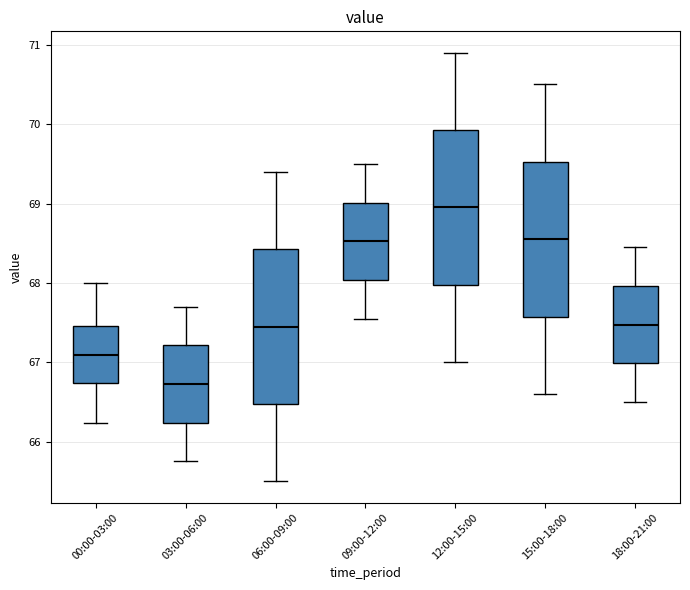

Reading left to right, read every box against the y-axis: the position of its median line, the range the box covers, and the ends of its whiskers. The values are not printed on the chart, so give them approximately, as read against the axis.

00:00-03:00: median 67.1, box 66.7 to 67.5, whiskers 66.2 to 68.0
03:00-06:00: median 66.7, box 66.2 to 67.2, whiskers 65.8 to 67.7
06:00-09:00: median 67.5, box 66.5 to 68.4, whiskers 65.5 to 69.4
09:00-12:00: median 68.5, box 68.0 to 69.0, whiskers 67.6 to 69.5
12:00-15:00: median 69.0, box 68.0 to 69.9, whiskers 67.0 to 70.9
15:00-18:00: median 68.6, box 67.6 to 69.5, whiskers 66.6 to 70.5
18:00-21:00: median 67.5, box 67.0 to 68.0, whiskers 66.5 to 68.5